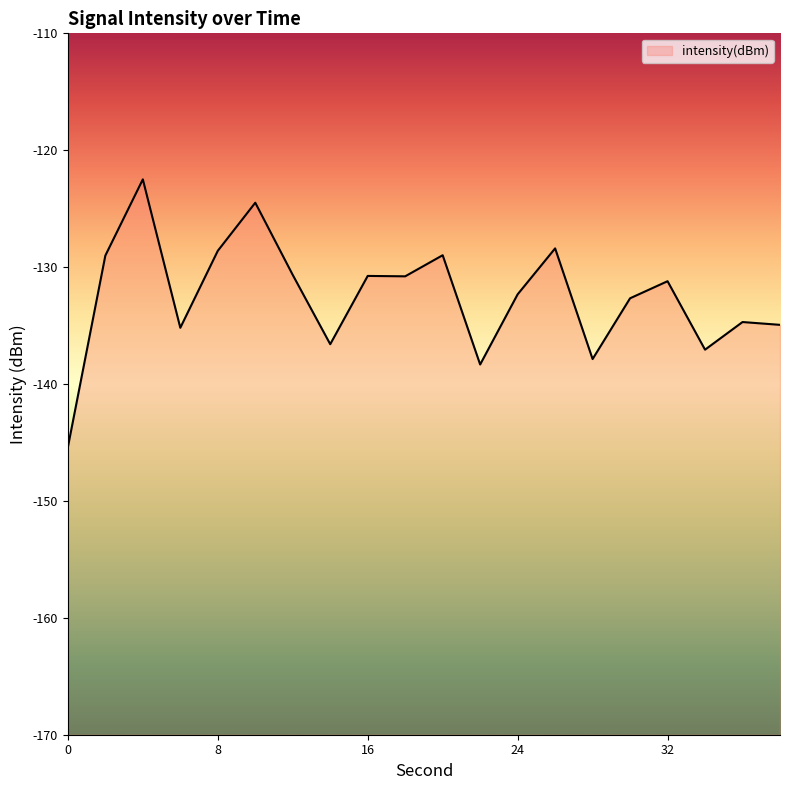

What is the value of the 8th point from the left?

-136.6